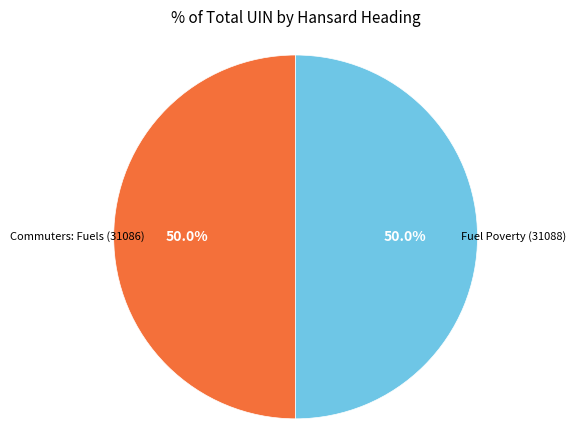

How many slices are in this pie chart?

2